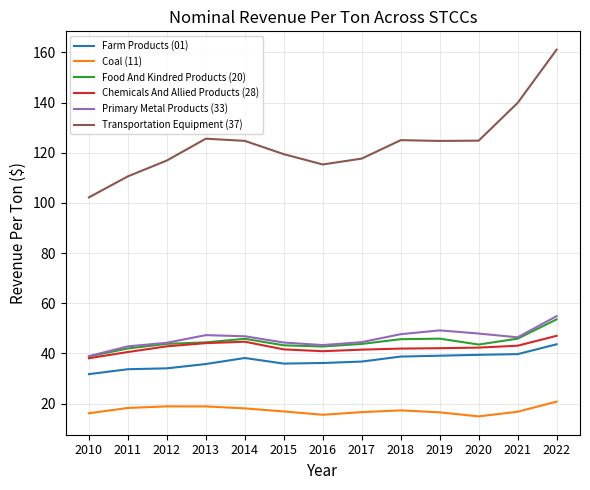

What is the maximum value for Farm Products (01)?

43.6